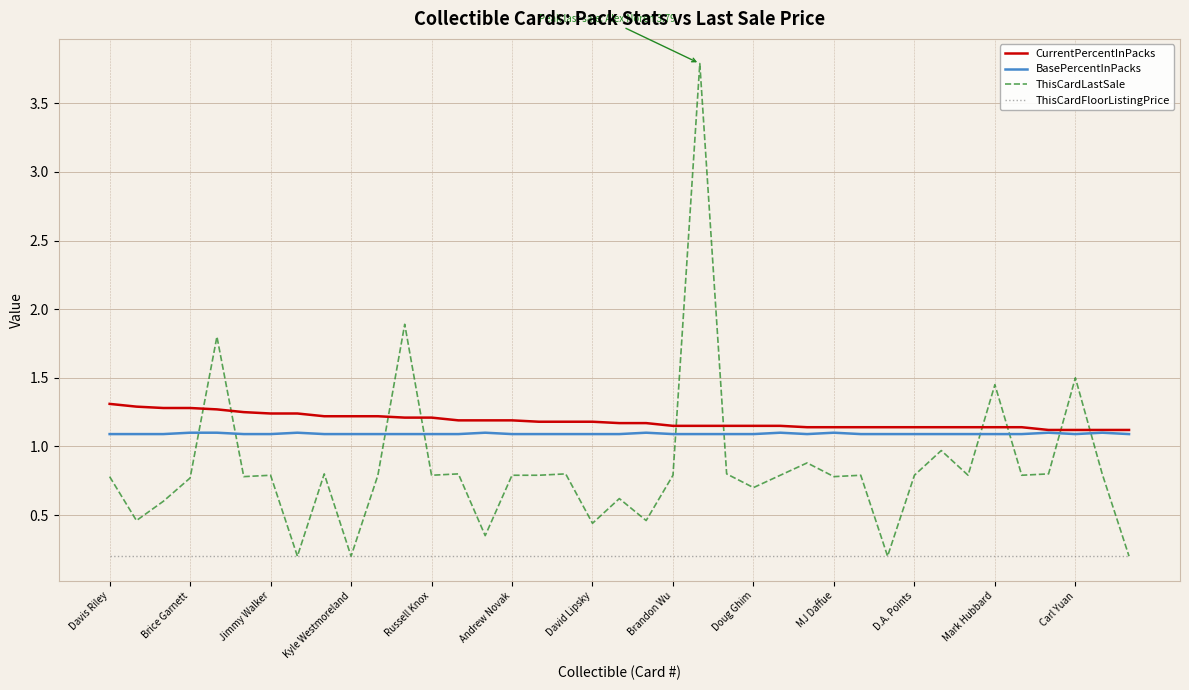

What is the maximum value for ThisCardLastSale?

3.8